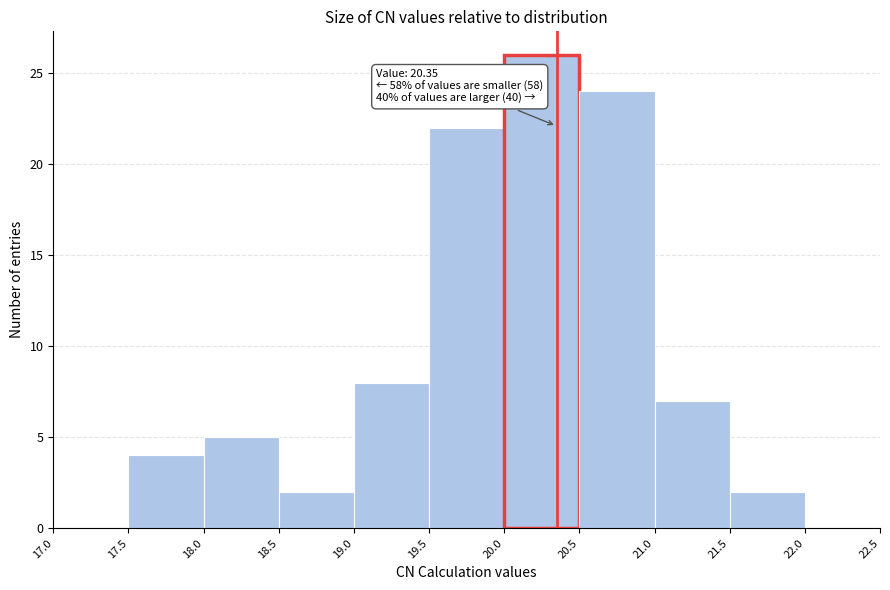

Over which range of the x-axis is the bar tallest?

20.0 to 20.5